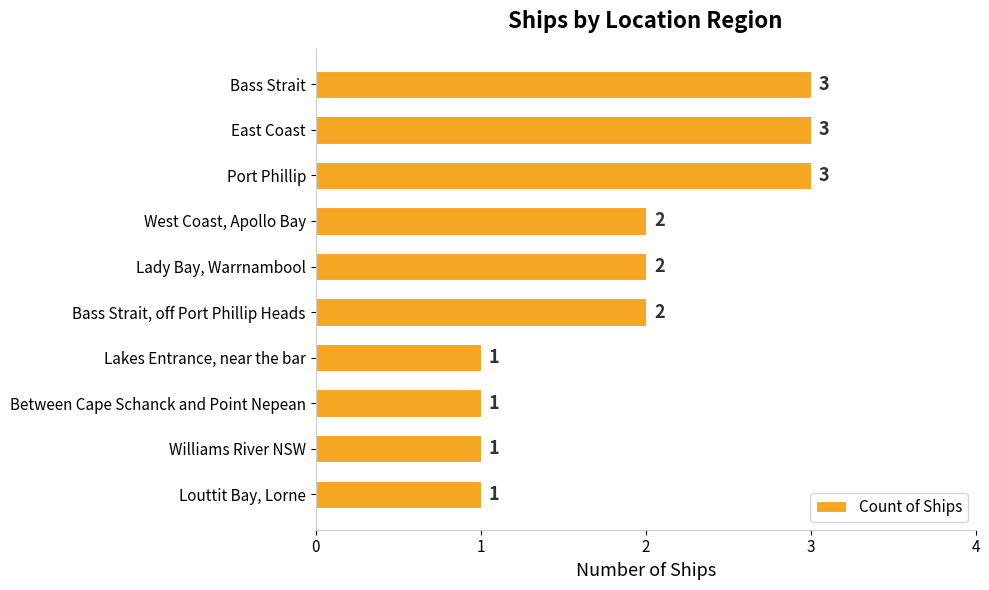

What is the maximum value shown in the chart?

3